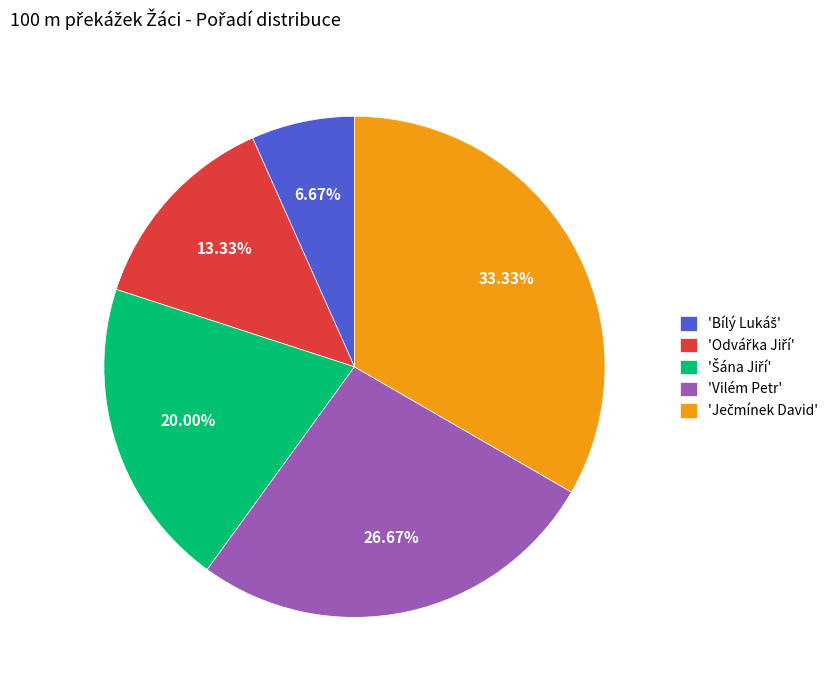

Does any single category account for the majority?

No